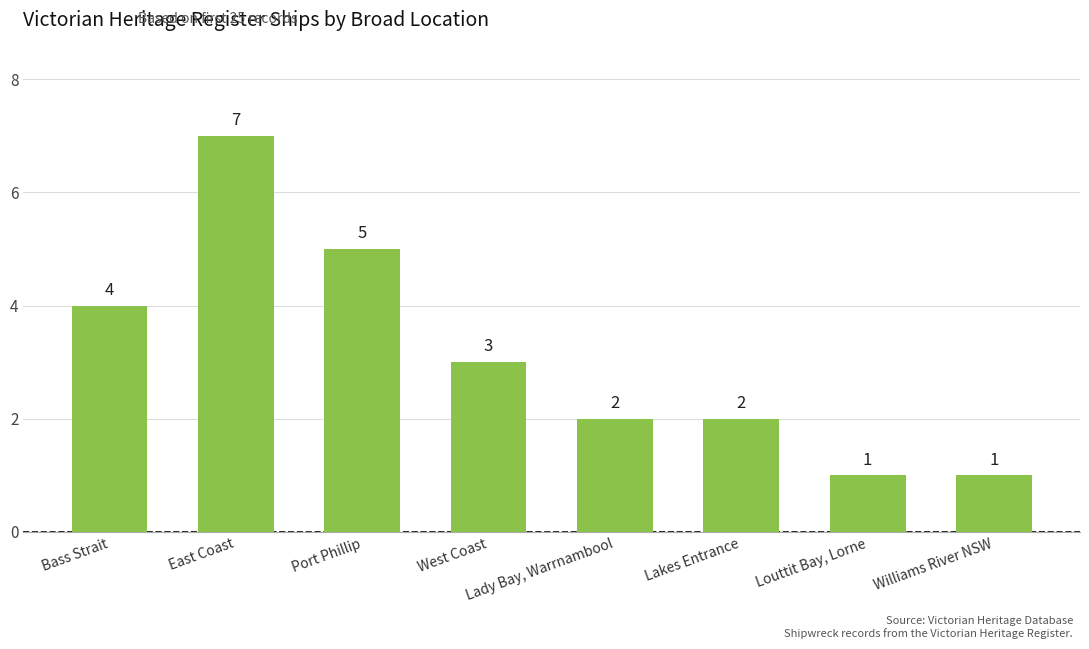

What is the value of the 4th bar from the left?

3